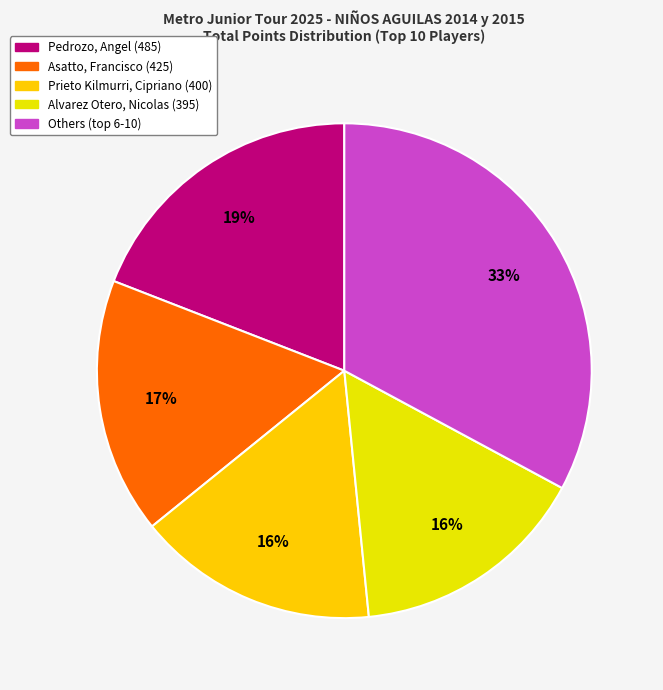

How many slices are in this pie chart?

5